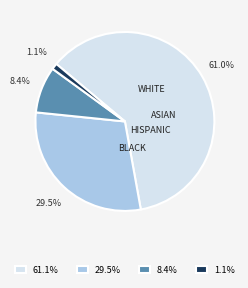

How much of the chart is everything except 1.1%?

98.9%